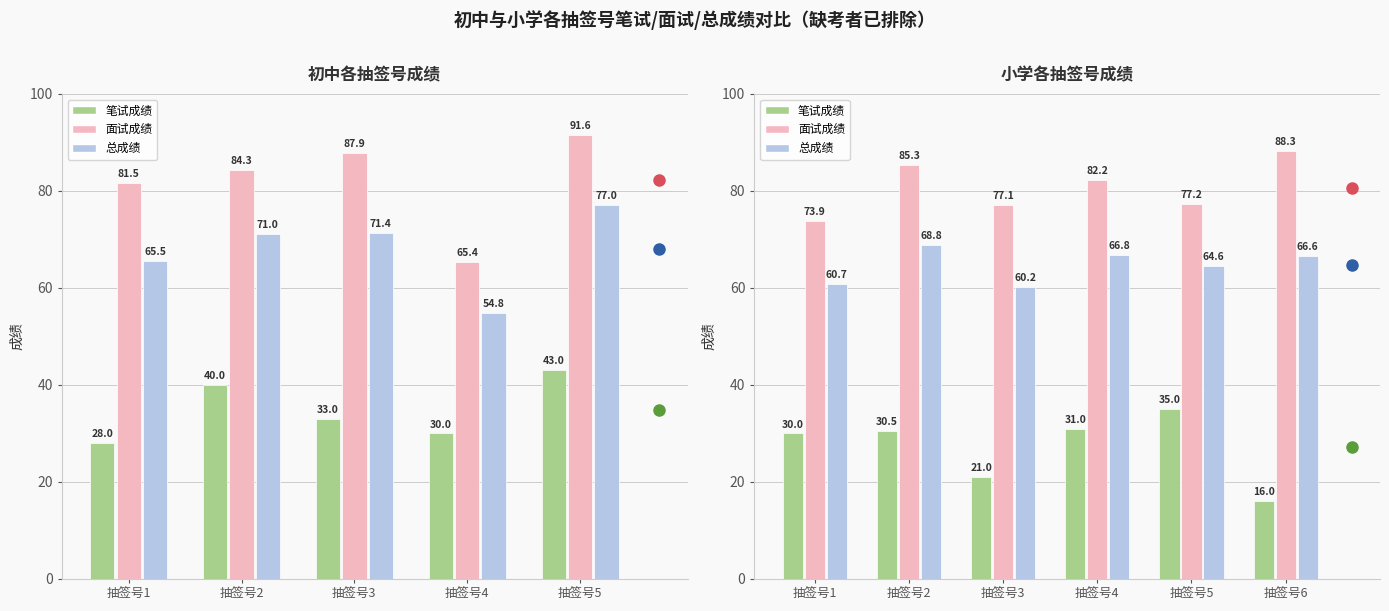

What is the label of the 2nd bar from the left?

抽签号2